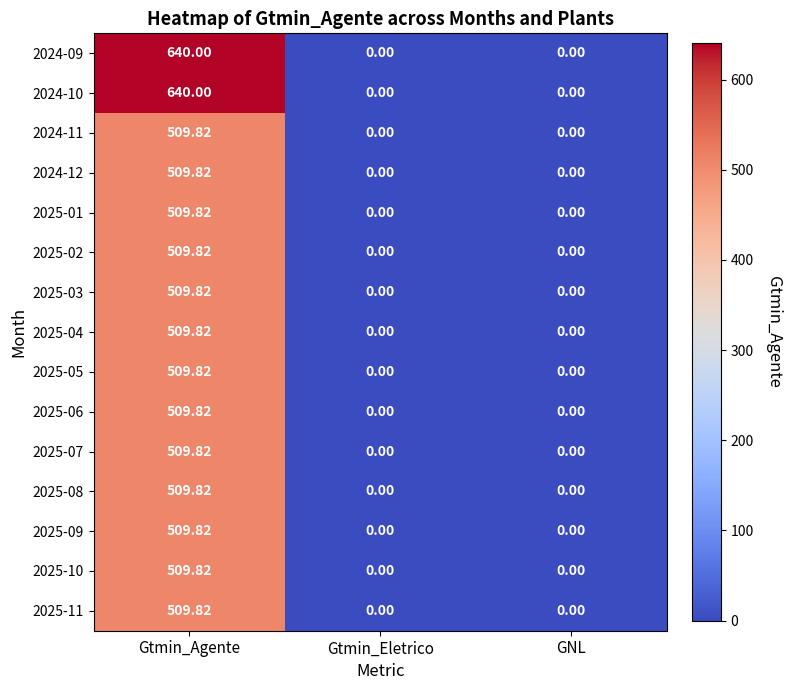

At which category is the sum across all series the highest?

Gtmin_Agente